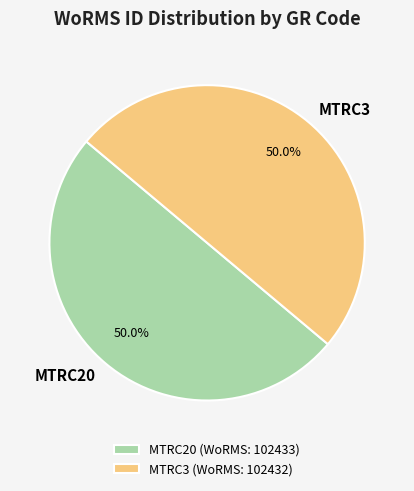

What percentage is the MTRC20 slice, to the nearest percent?

50%